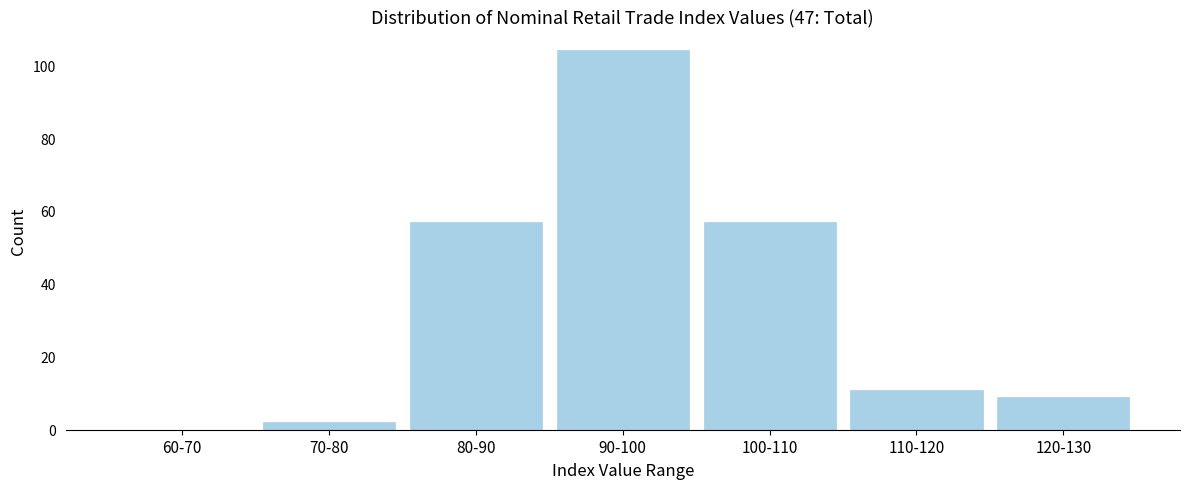

Reading right to left, extract all data points from this chart.

120-130=9	110-120=11	100-110=57	90-100=104	80-90=57	70-80=2	60-70=0